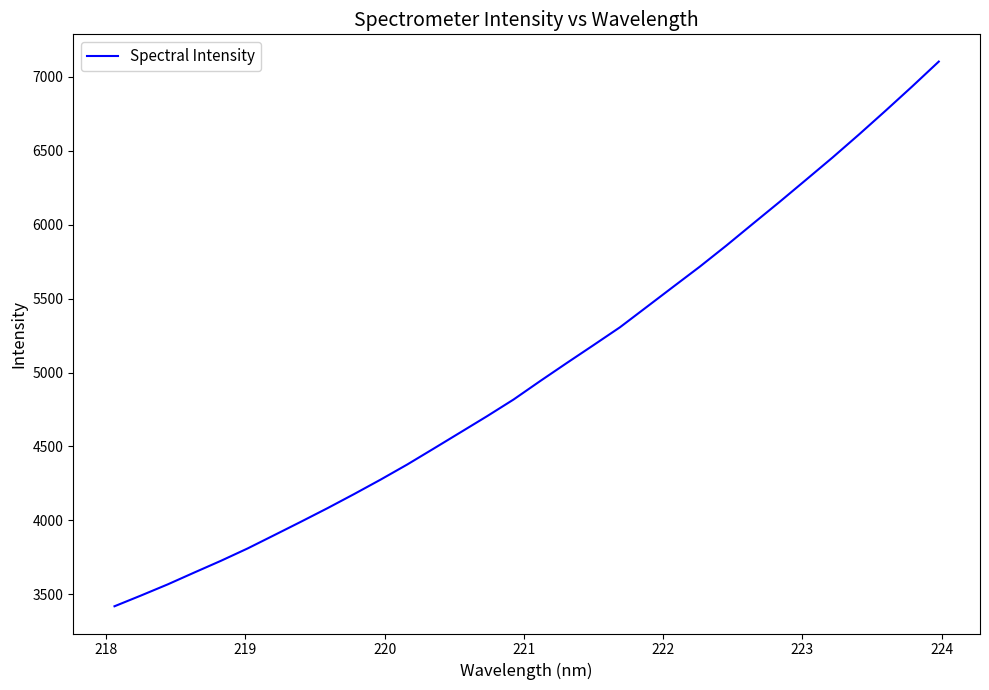

Reading left to right, what are all the values shown in this chart?

3419.3	3492.3	3567.3	3647.6	3726.8	3810.2	3900.0	3990.4	4082.3	4177.7	4275.8	4377.9	4486.0	4595.2	4704.5	4817.6	4942.3	5064.3	5184.6	5305.9	5442.5	5579.2	5715.3	5857.9	6005.8	6152.8	6303.0	6453.9	6610.3	6770.9	6934.7	7102.7